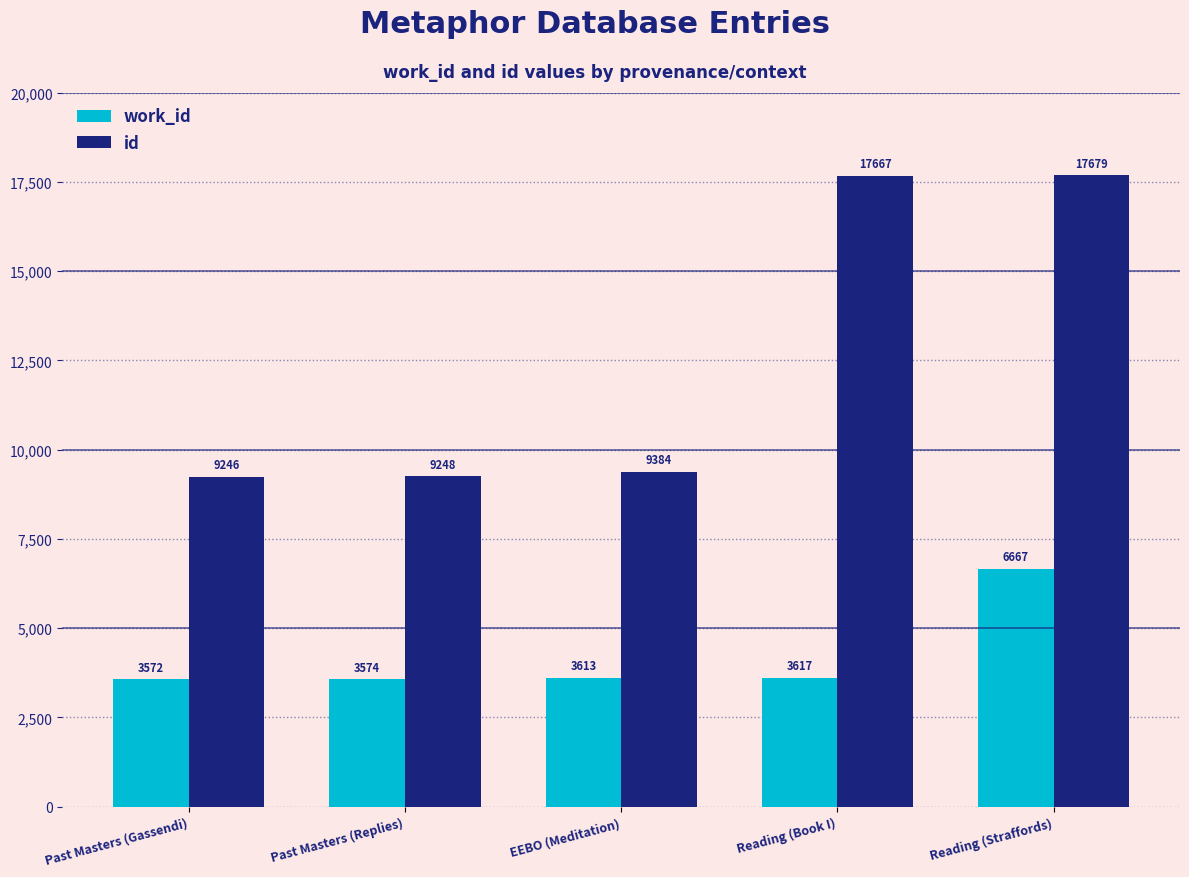

What position from the right is Reading (Straffords)?

1